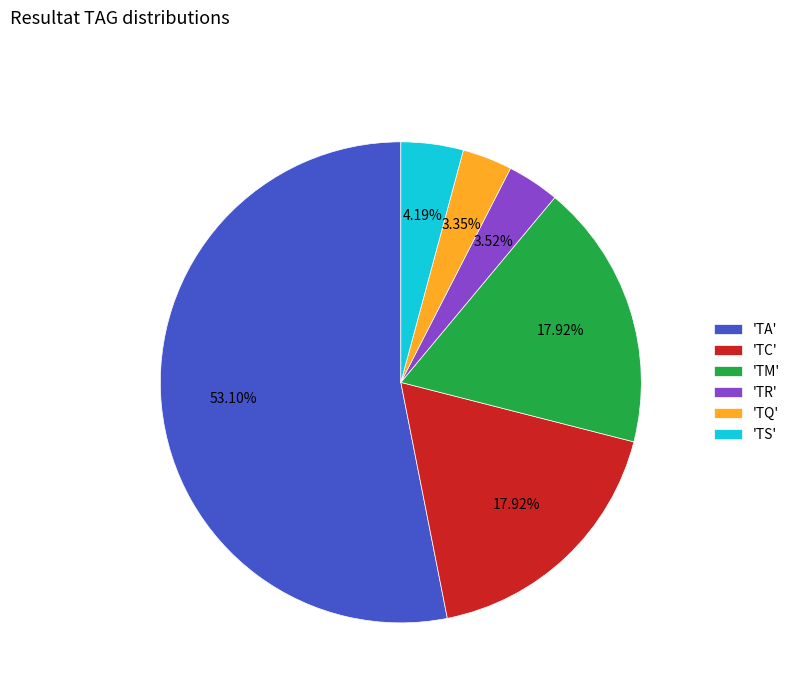

What is the largest slice in the pie chart?

'TA'